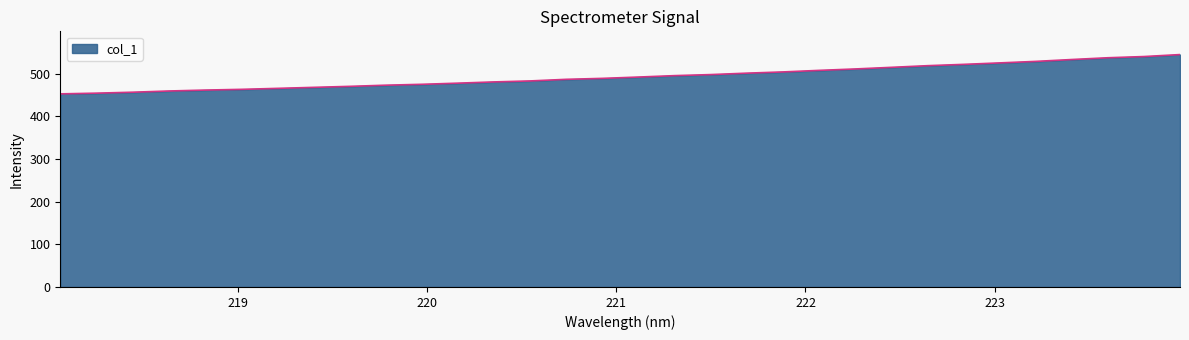

Does the chart display data point markers on the line(s)?

No